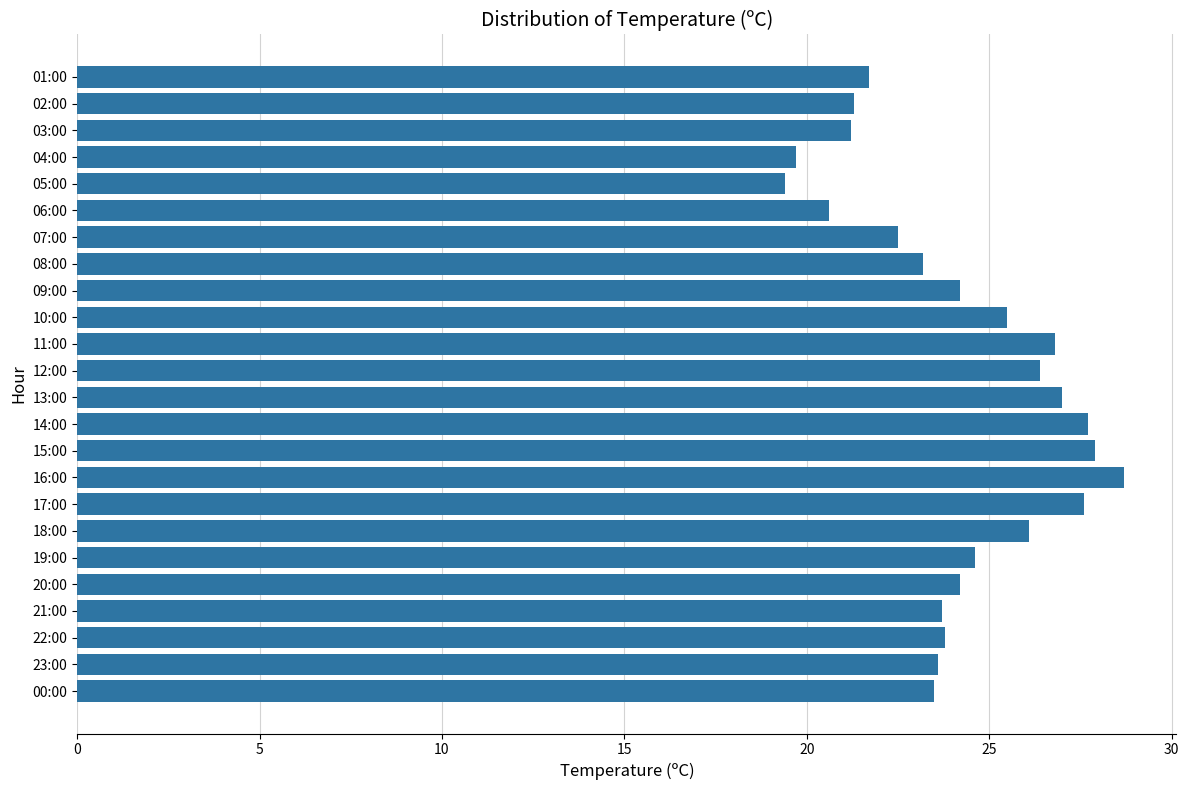

At which category does the chart reach its peak across all series?

16:00